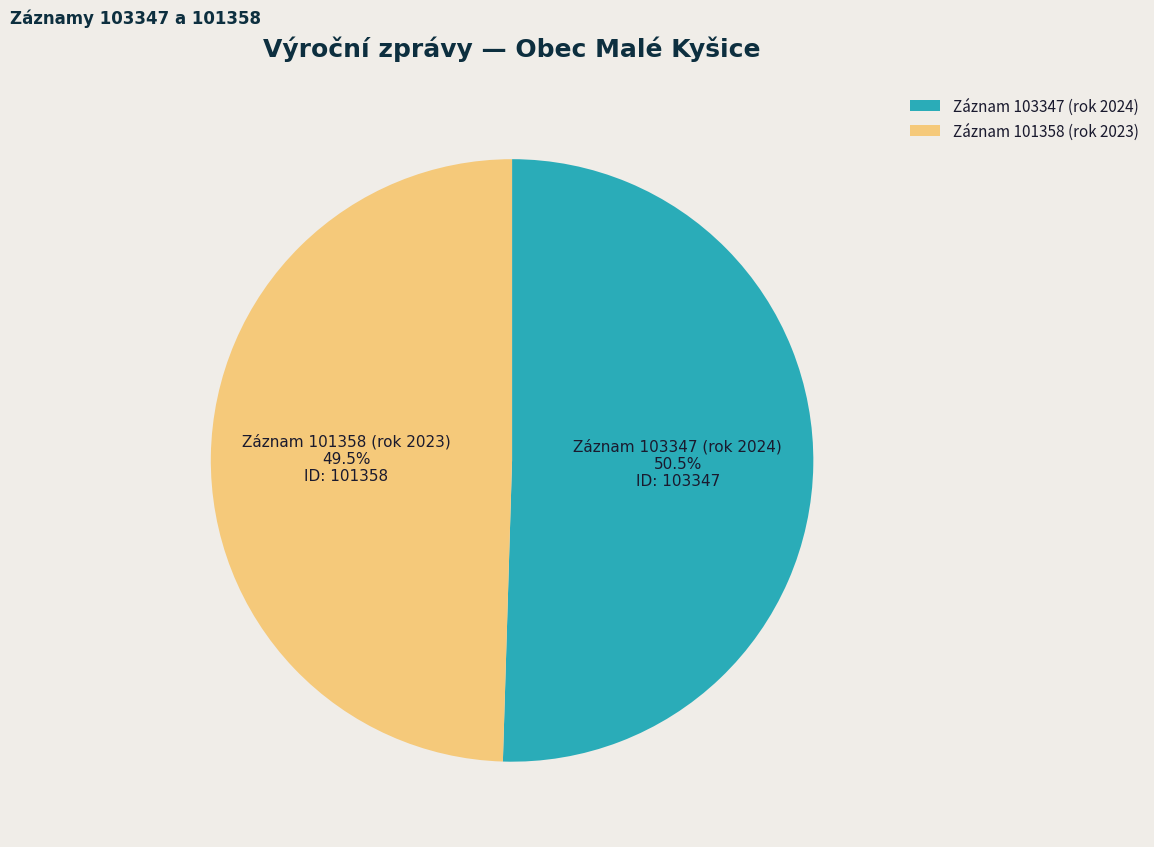

Rank the categories by value from highest to lowest.

Záznam 103347 (rok 2024), Záznam 101358 (rok 2023)